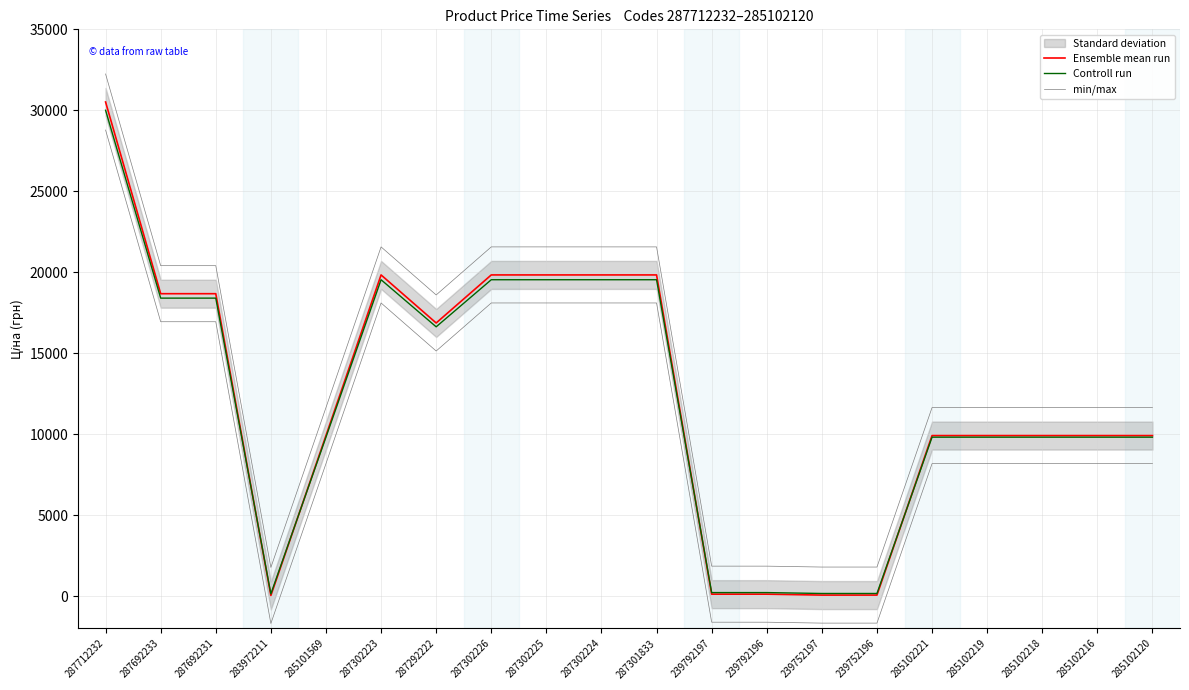

What is the sum of all Controll run values?

240822.9